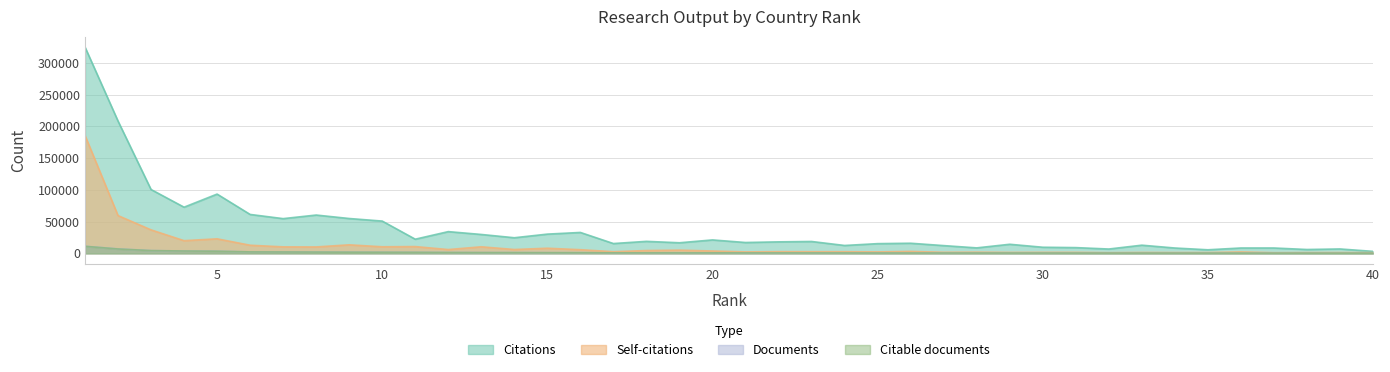

Where is the first local maximum for Self-citations?

5